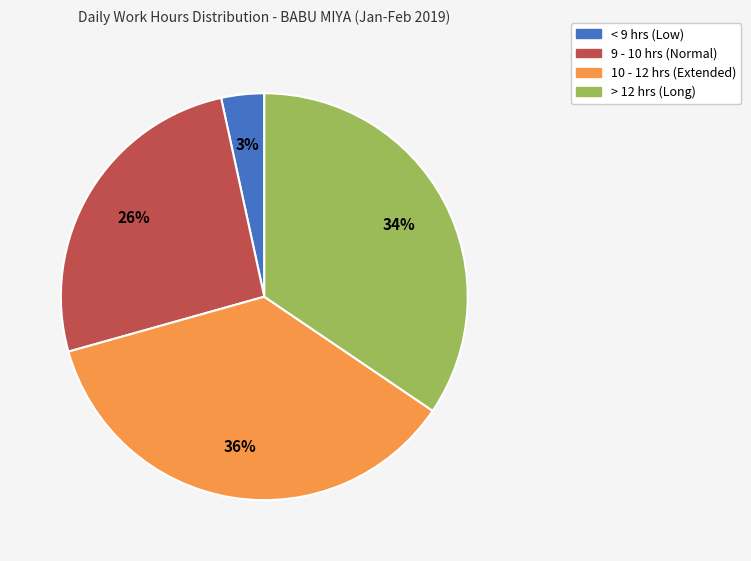

Do > 12 hrs (Long) and < 9 hrs (Low) together represent more than half of the pie?

No